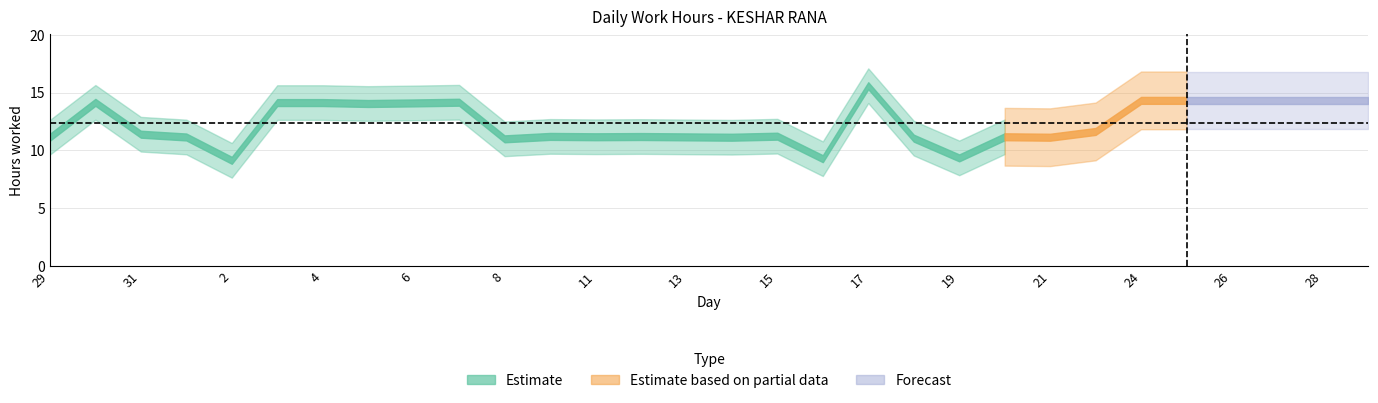

What is the difference between the second highest and second lowest values?

5.1